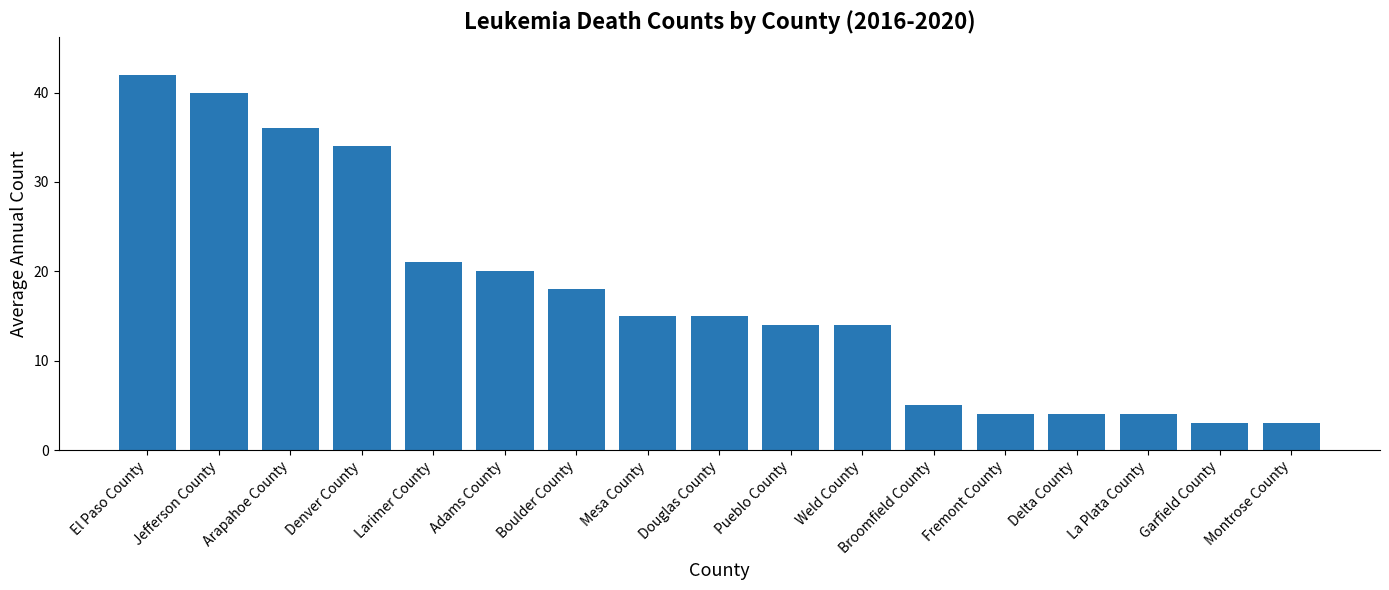

What is the smallest value displayed?

3